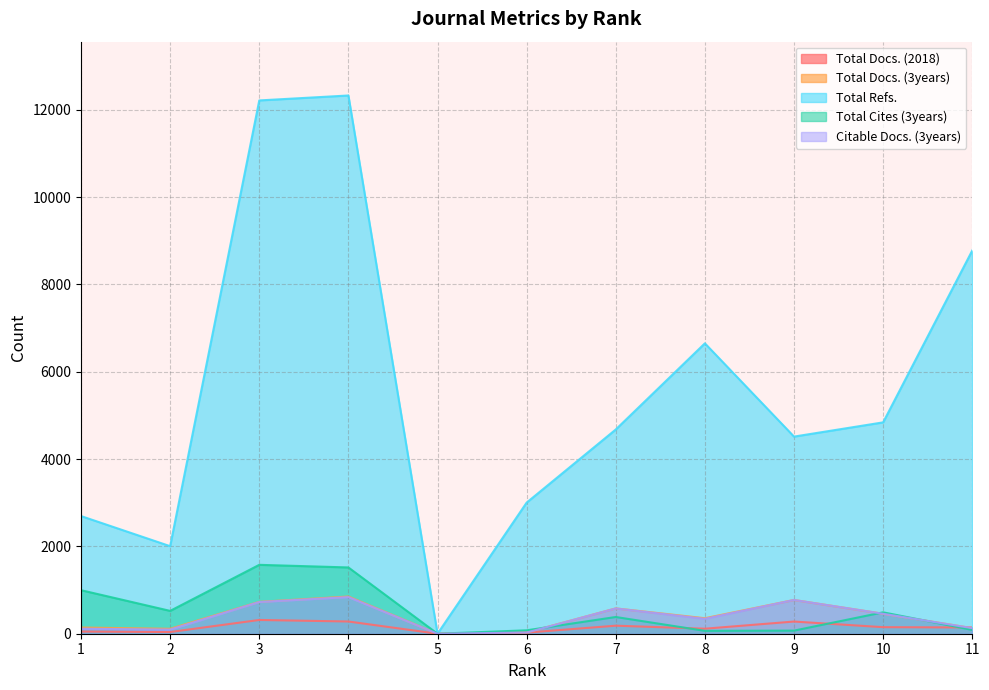

What is the sum of the Total Cites (3years) values at 4 and 8?

1584